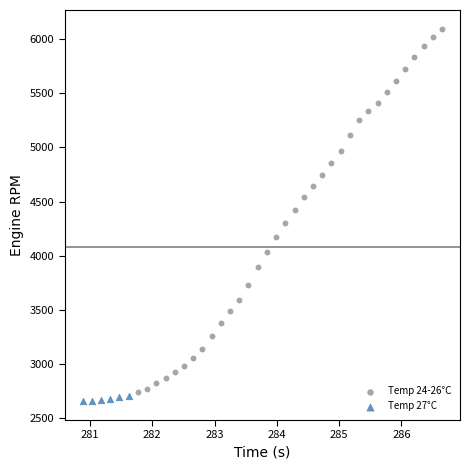

Which series reaches the maximum Y coordinate?

Temp 24-26°C